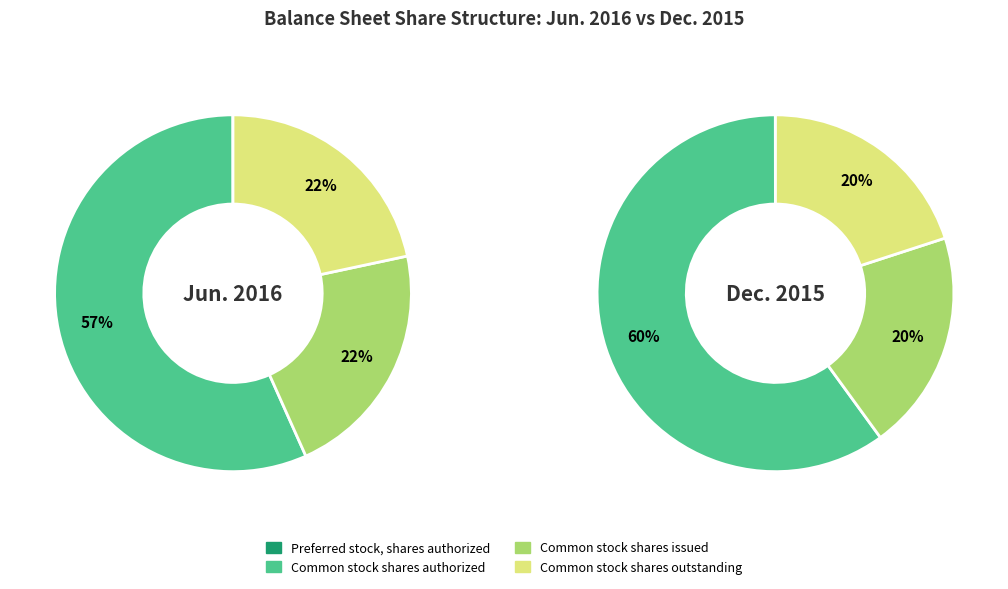

What is the largest slice in the pie chart?

Common stock shares authorized